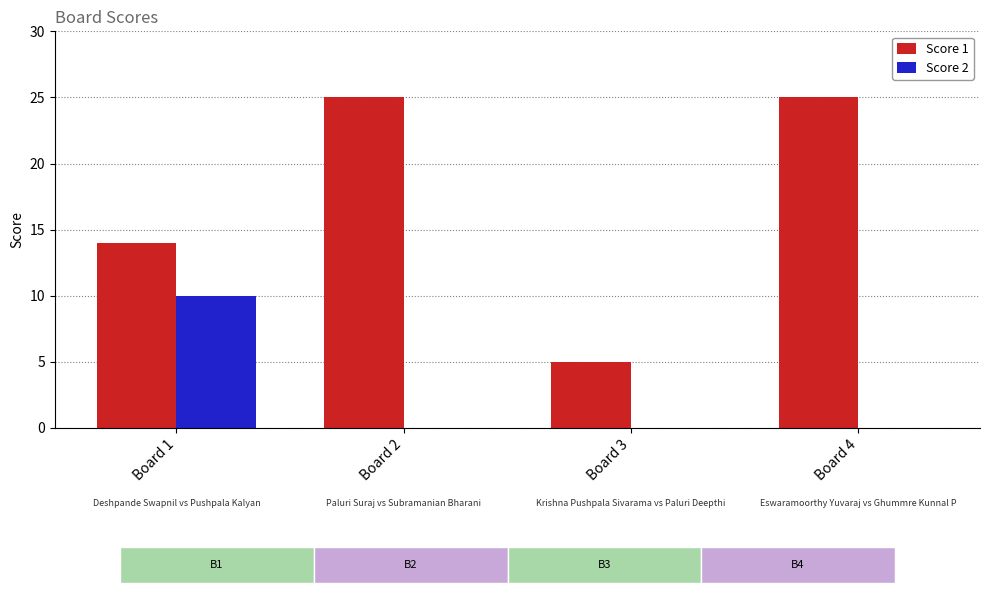

The Score 1 series shows 10 at Board 4. True or false?

False